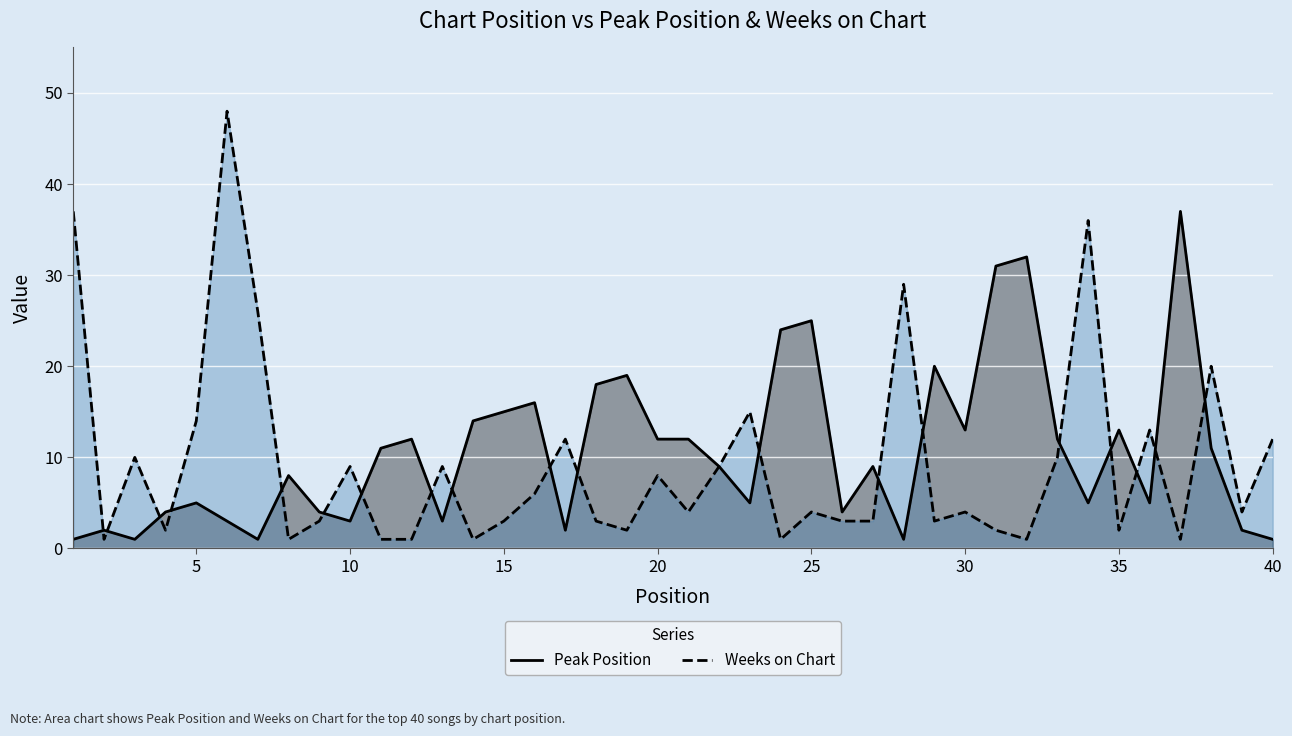

List the series in order of their peak value, lowest first.

Peak Position, Weeks on Chart